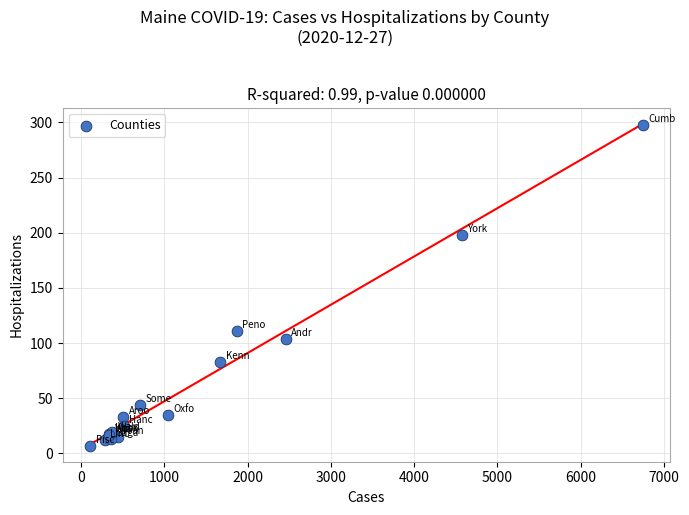

What Y value in the scatter plot is closest to 152?

111